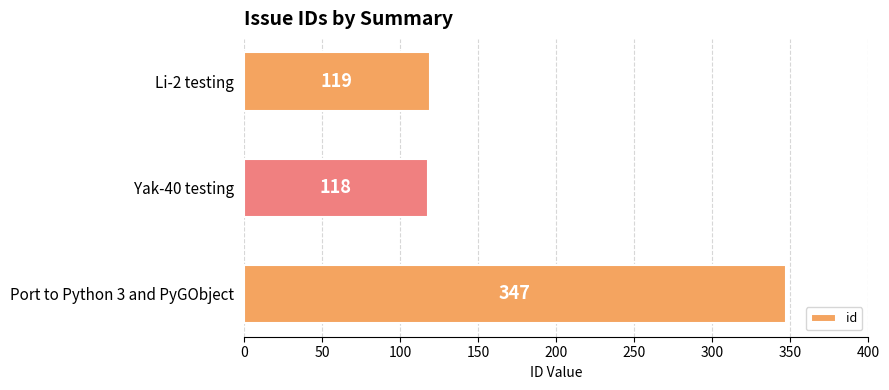

Rank the categories by value from highest to lowest.

Port to Python 3 and PyGObject, Li-2 testing, Yak-40 testing